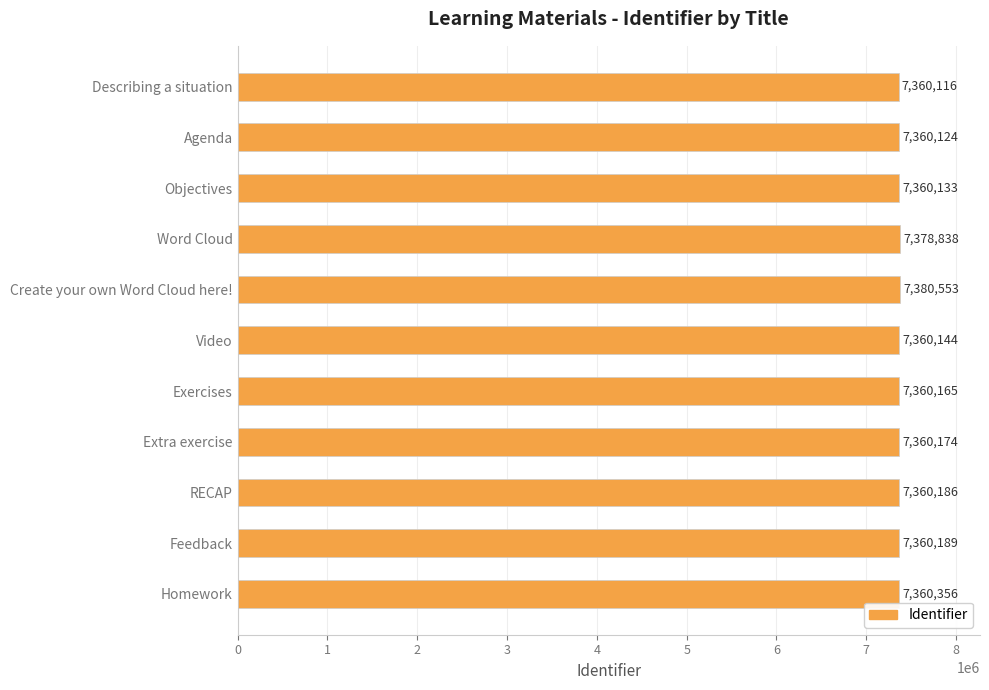

At which label is the value closest to 7370334?

Word Cloud